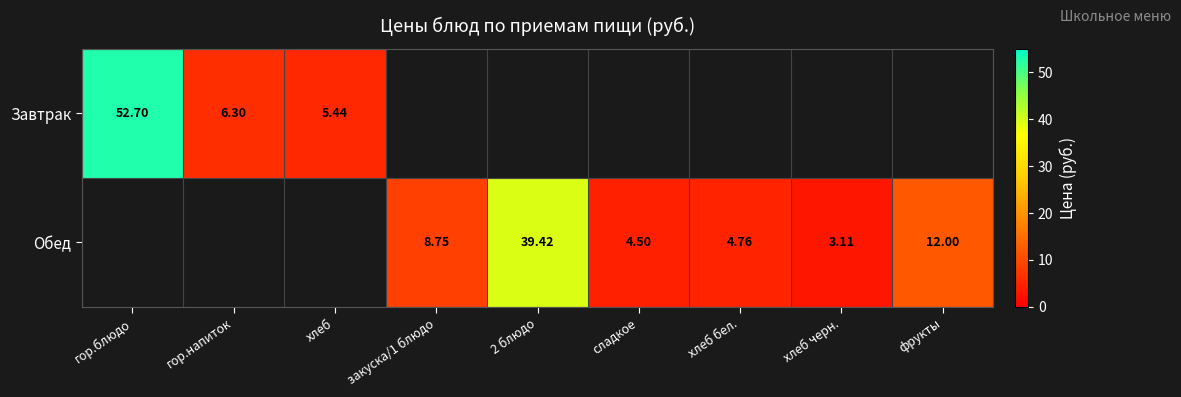

The Обед series shows 8.8 at закуска/1 блюдо. True or false?

True